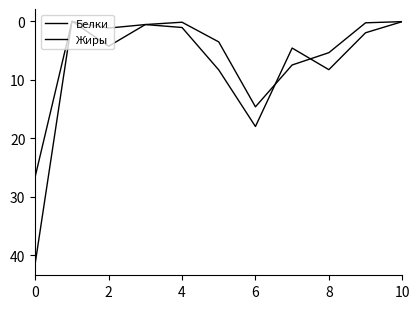

At which category does Жиры reach its first local peak?

2